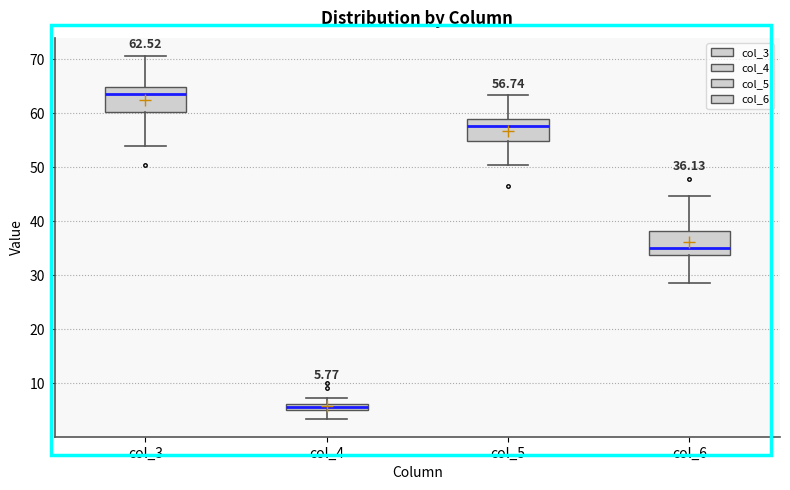

Which box's median line is the lowest?

col_4